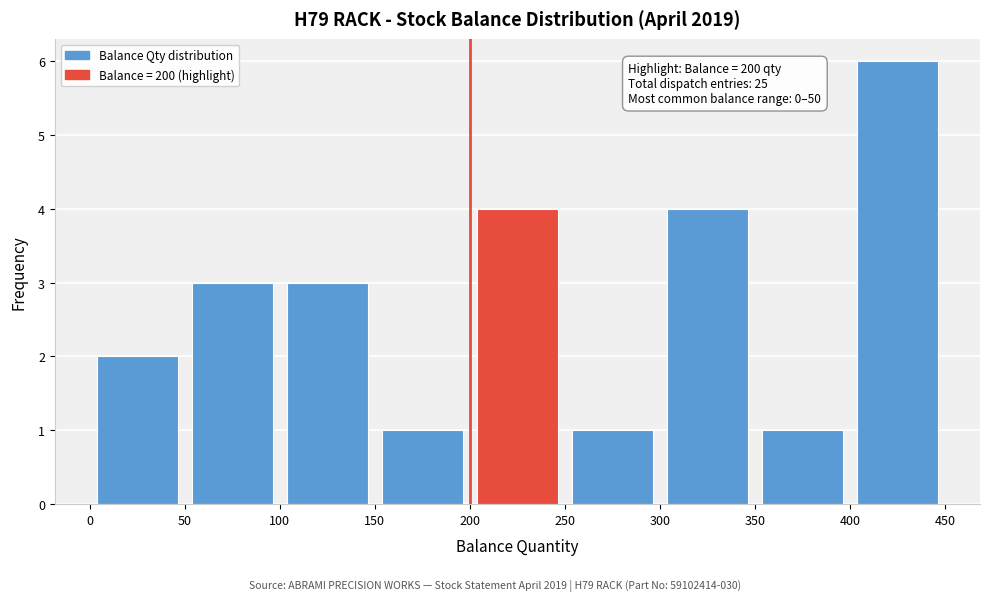

Over which range of the x-axis is the bar tallest?

400 to 450